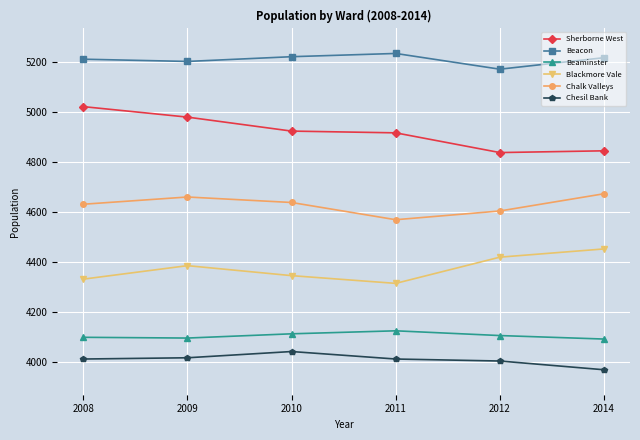

Where is the first local minimum for Chalk Valleys?

2011